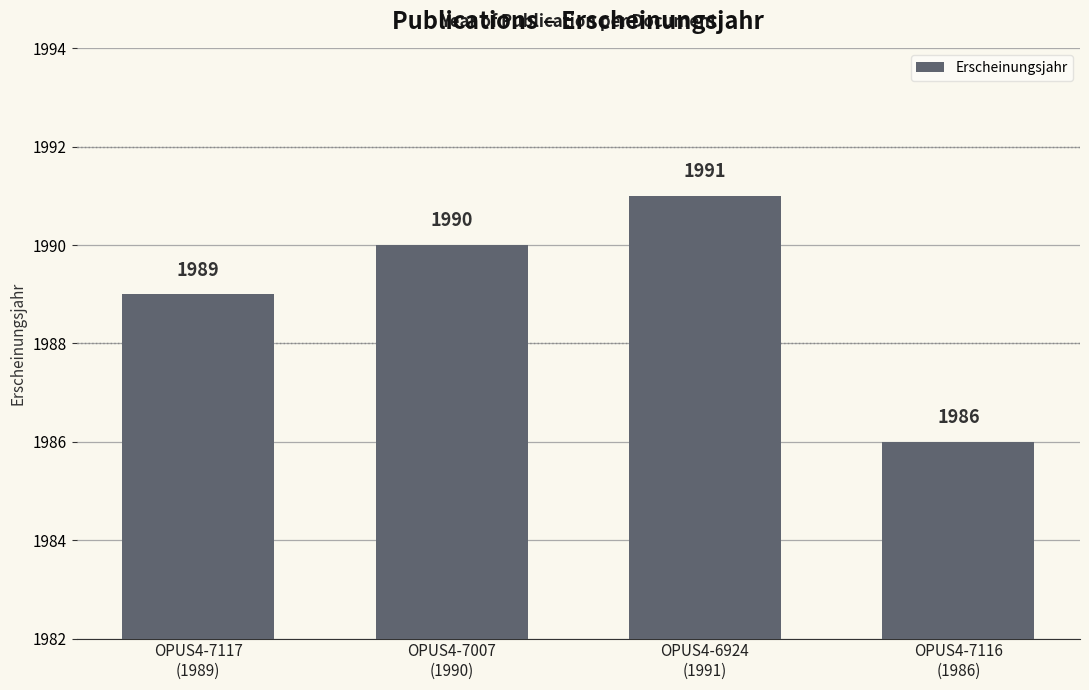

True or false: the data shows 1991 at OPUS4-6924
(1991).

True